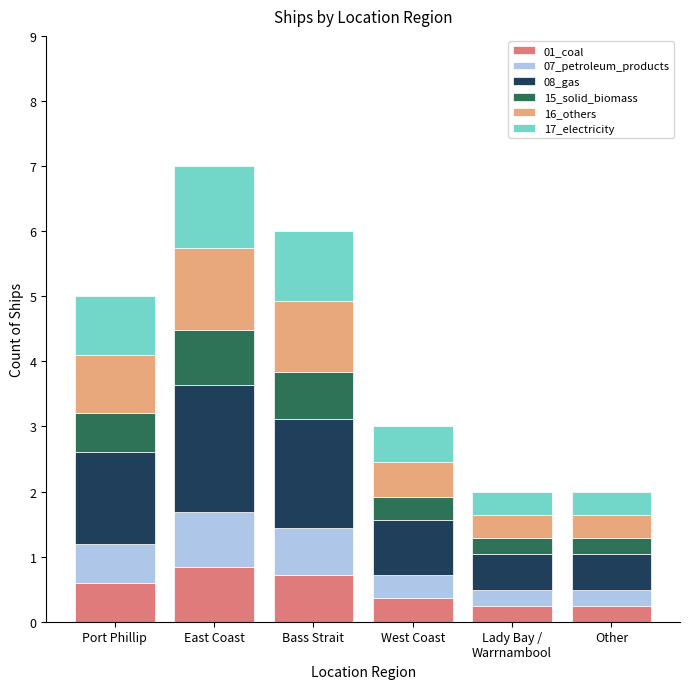

What are all the series names shown in the legend?

01_coal, 07_petroleum_products, 08_gas, 15_solid_biomass, 16_others, 17_electricity